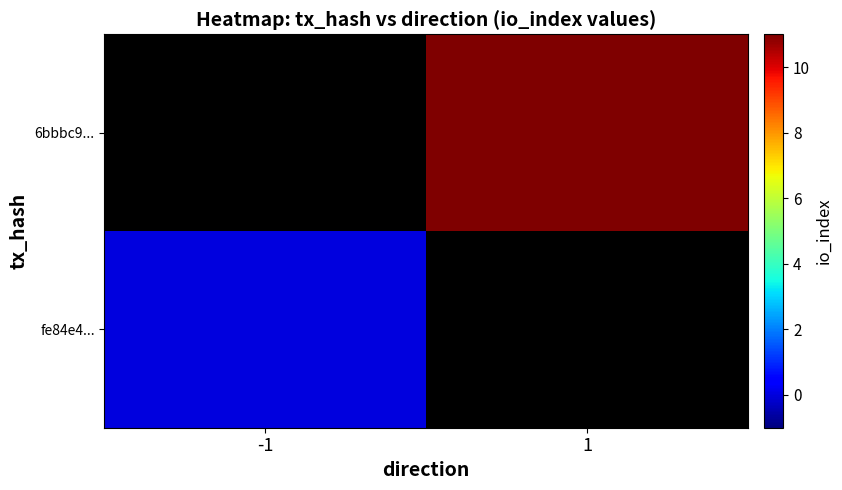

How many categories are shown in the chart?

2